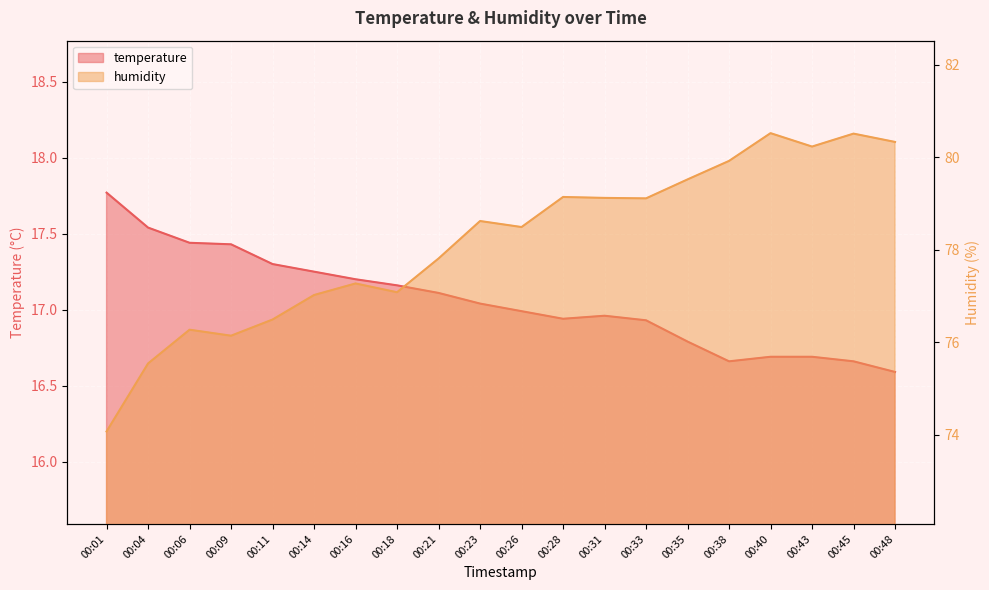

Which series has the largest total across all categories?

humidity